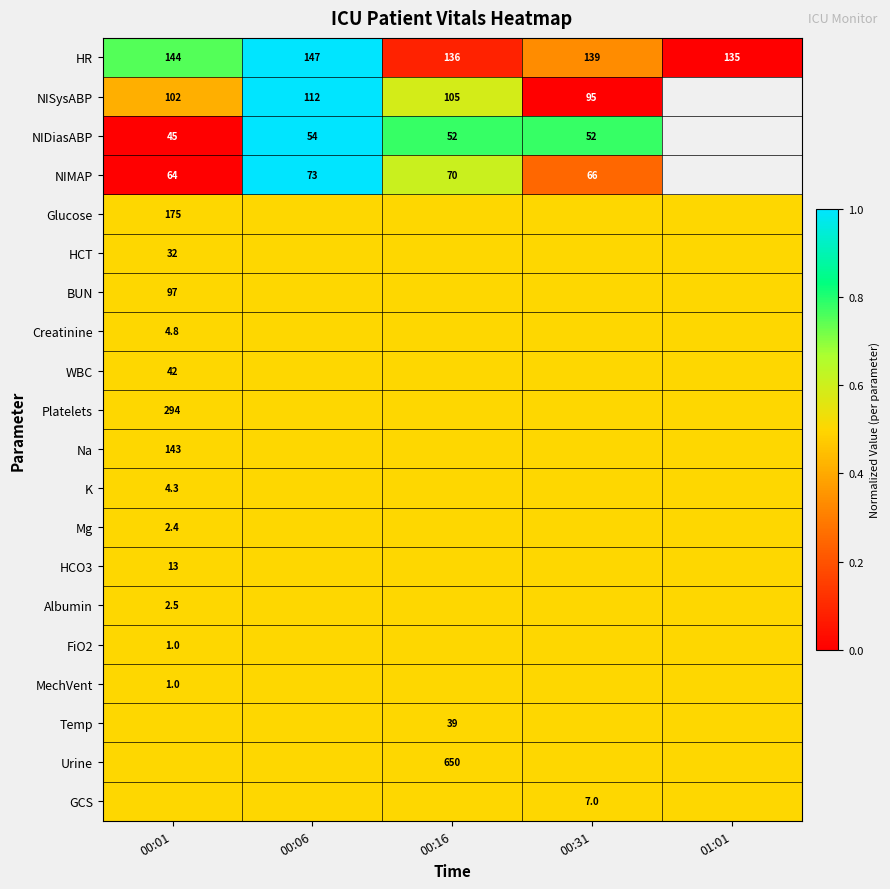

Which category has the highest value in the NIDiasABP series?

00:06